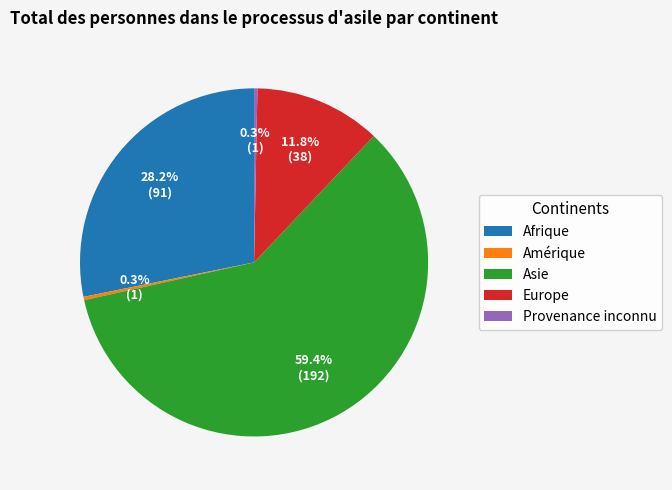

How much of the chart is everything except Provenance inconnu?

99.7%